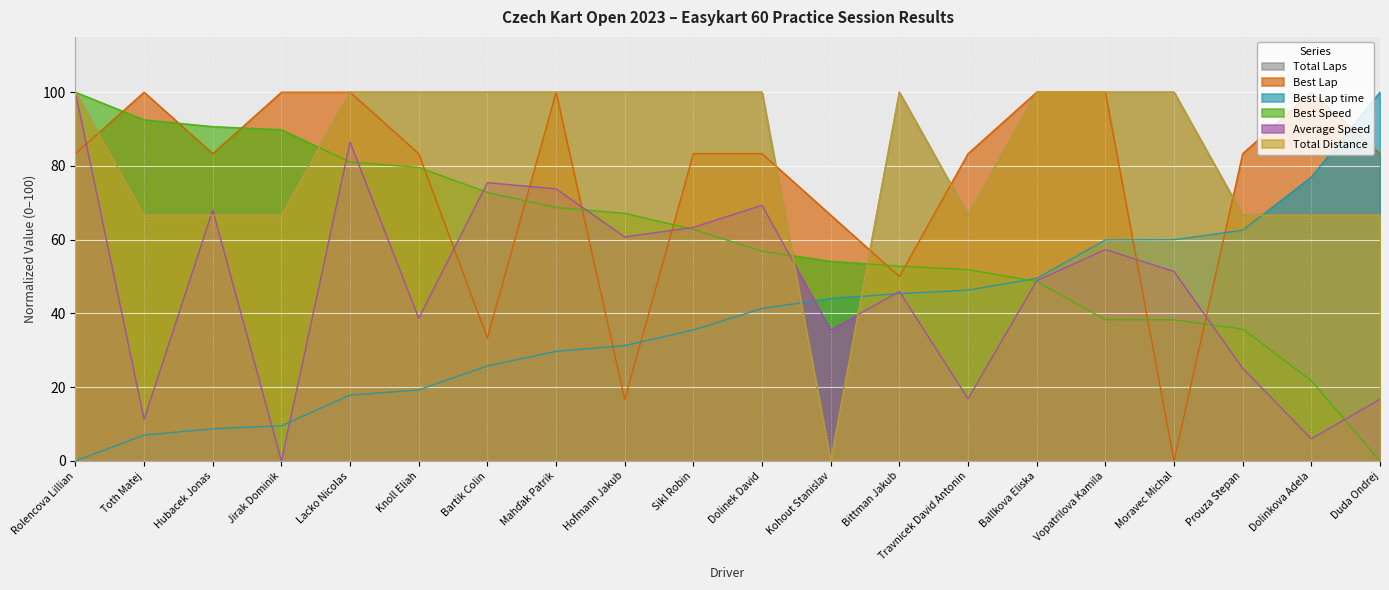

True or false: Best Lap has more than 0 points higher than both neighbors.

True